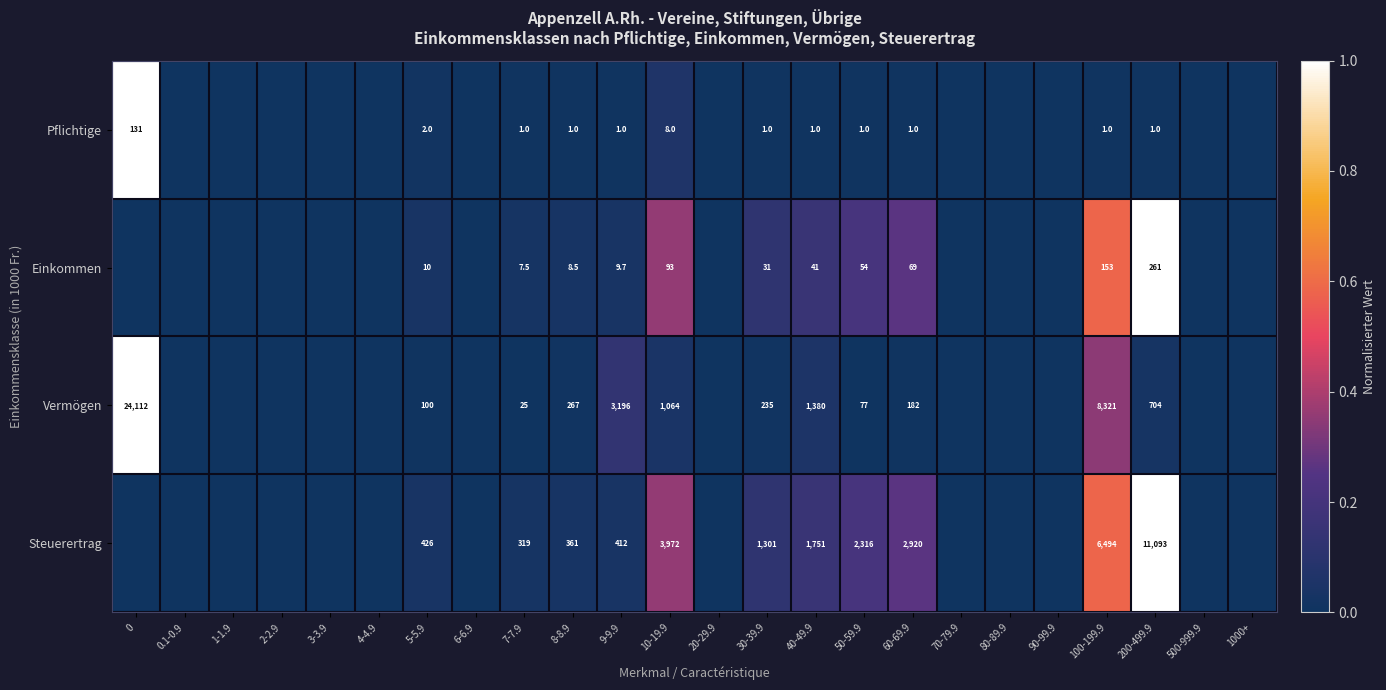

Which has a higher value, 70-79.9 or 500-999.9?

70-79.9